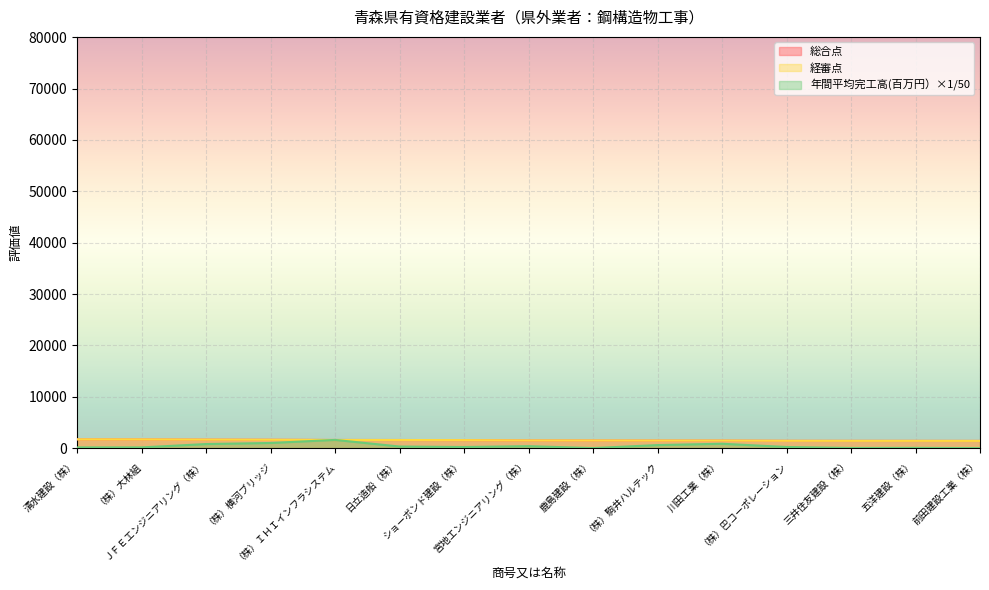

Reading left to right, transcribe all the data shown in this chart.

総合点: 1712.0	1701.0	1661.0	1633.0	1588.0	1580.0	1560.0	1494.0	1490.0	1474.0	1473.0	1427.0	1417.0	1416.0	1406.0
経審点: 1712.0	1701.0	1661.0	1633.0	1588.0	1580.0	1560.0	1494.0	1490.0	1474.0	1473.0	1427.0	1417.0	1416.0	1406.0
年間平均完工高(百万円）: 139.5	142.8	795.4	1004.1	1600.9	314.3	218.8	385.2	10.8	595.2	853.7	221.3	28.0	47.2	4.3